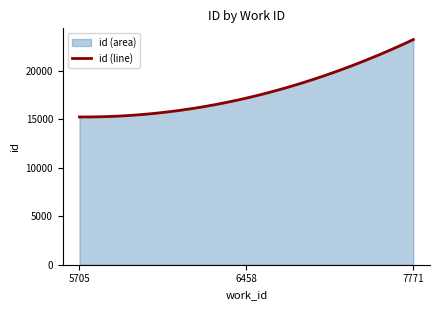

List the labels in order of value, smallest first.

5705, 6458, 7771